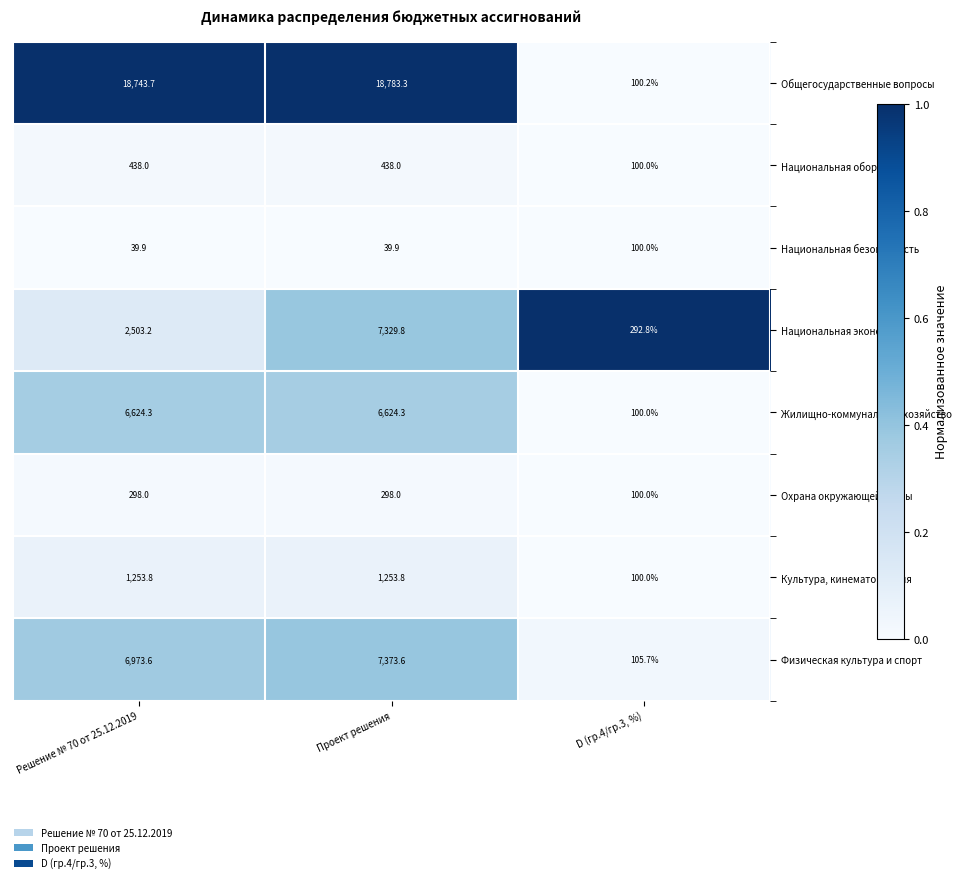

The Культура, кинематография series shows 1253.8 at Решение № 70 от 25.12.2019. True or false?

True